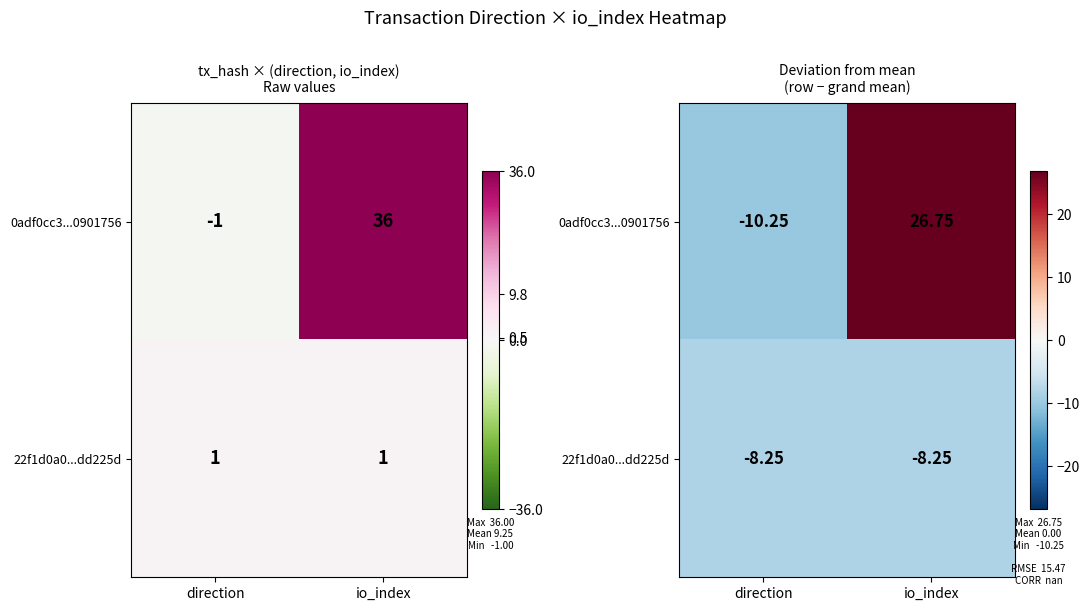

What is the maximum value shown in the chart?

26.8